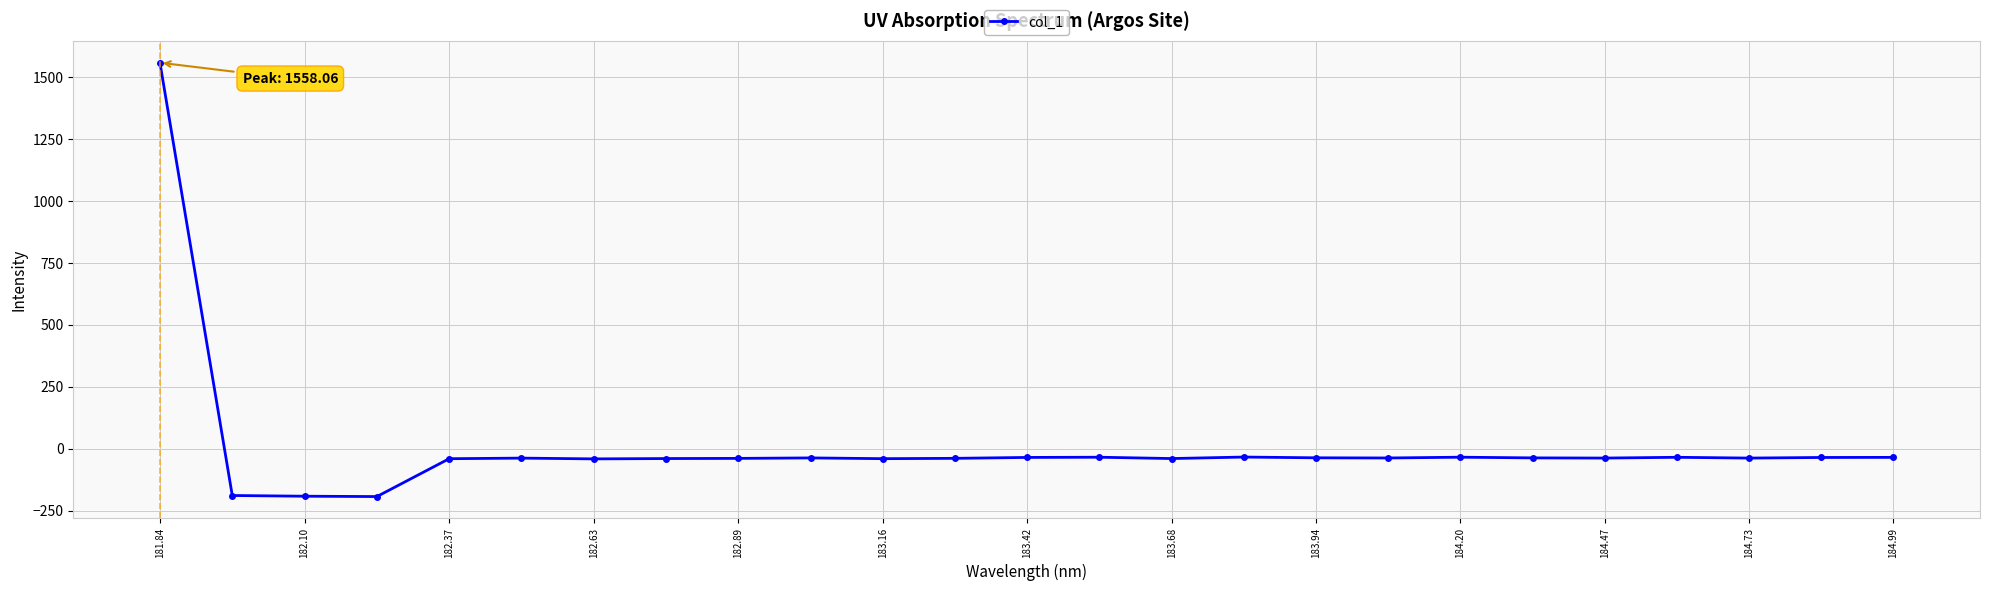

What is the greatest value displayed?

1558.1